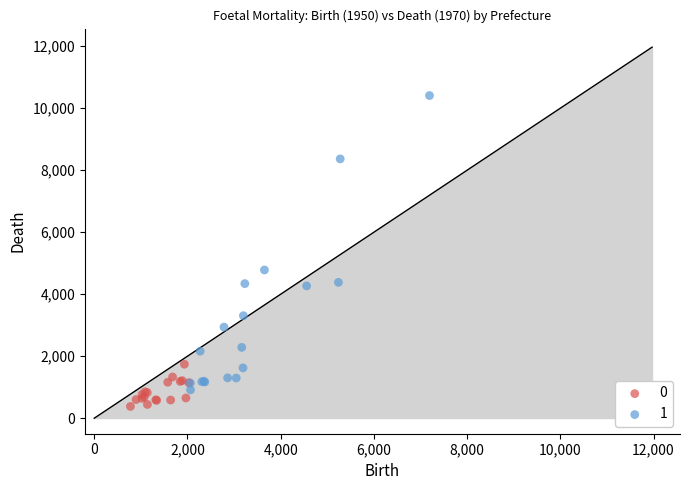

What are all the series names shown in the legend?

0, 1